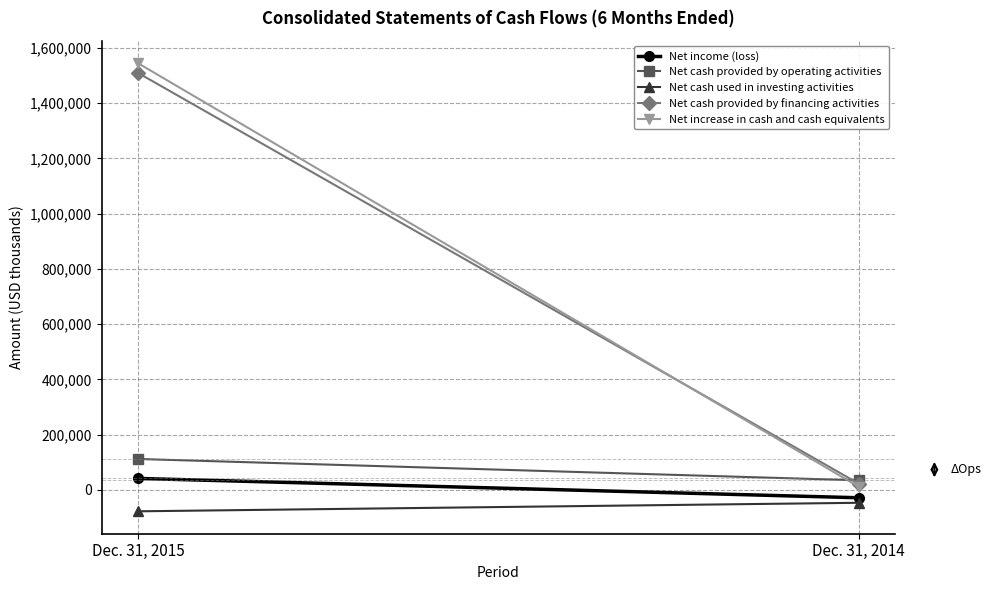

How many Net cash provided by operating activities values are between 35001 and 112282?

2